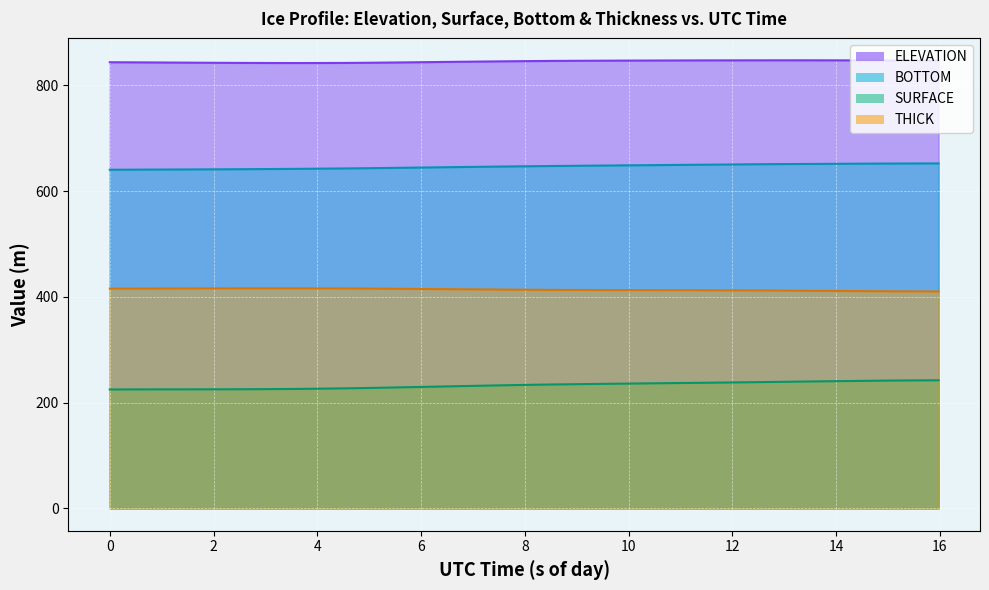

What is the lowest value of the ELEVATION series?

842.2